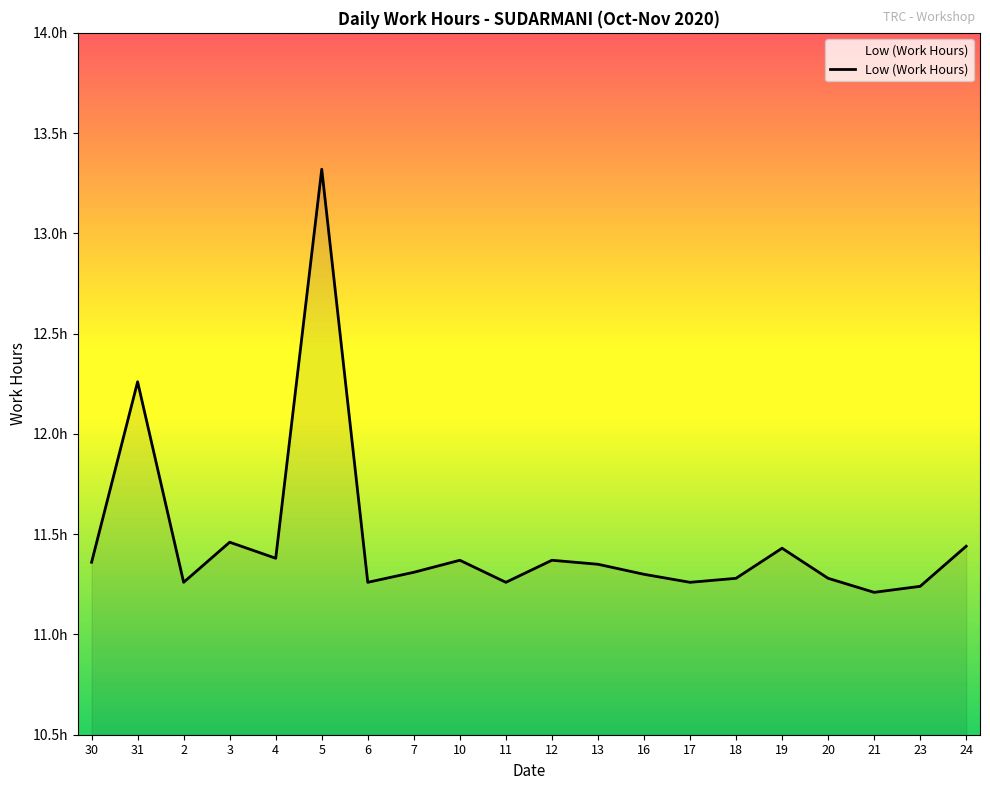

Rank the categories by value from lowest to highest.

21, 23, 2, 6, 11, 17, 18, 20, 16, 7, 13, 30, 10, 12, 4, 19, 24, 3, 31, 5